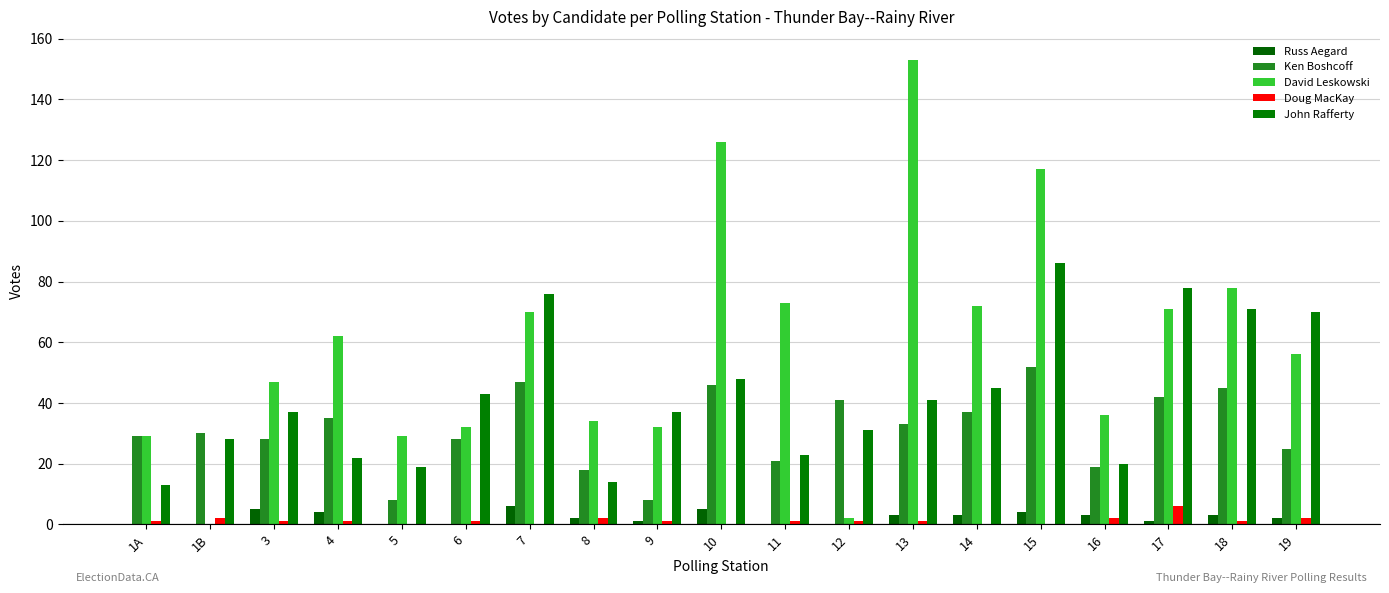

Does the chart contain stacked bars?

No